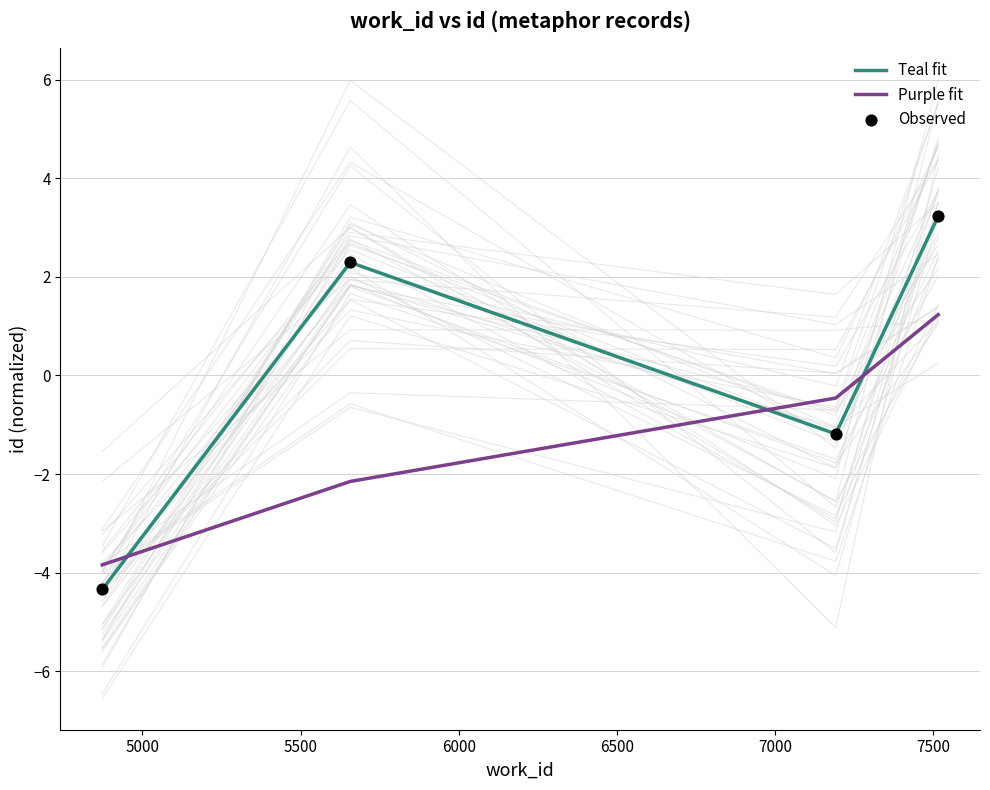

Which series has the widest spread of Y values?

Teal fit